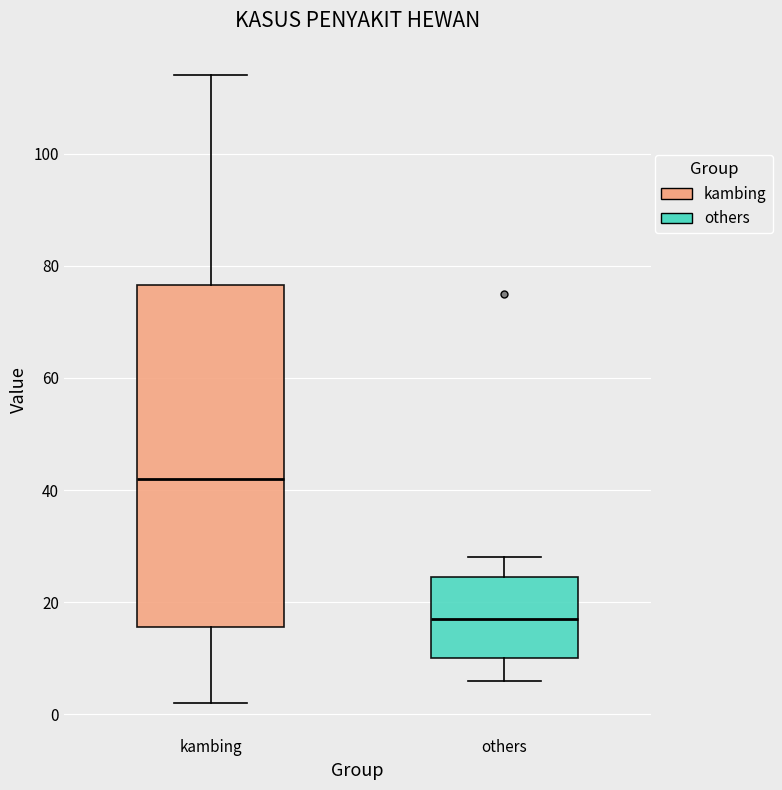

Where is the lower edge of the box for others on the y-axis? The values are not printed on the chart, so give them approximately, as read against the axis.

10